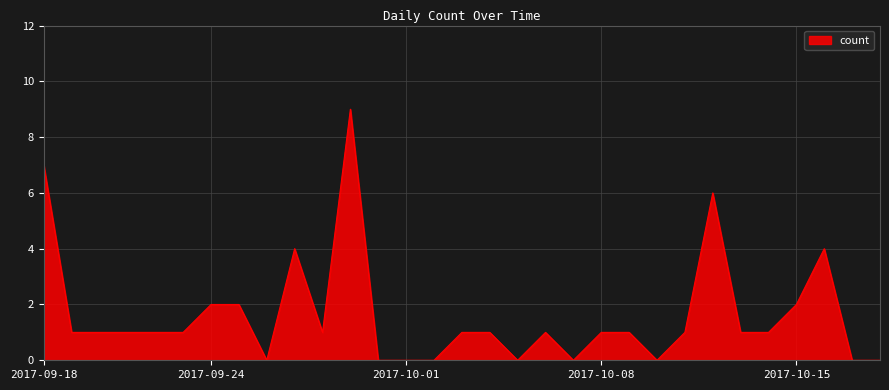

Reading left to right, list all the values displayed in this chart.

7	1	1	1	1	1	2	2	0	4	1	9	0	0	0	1	1	0	1	0	1	1	0	1	6	1	1	2	4	0	0